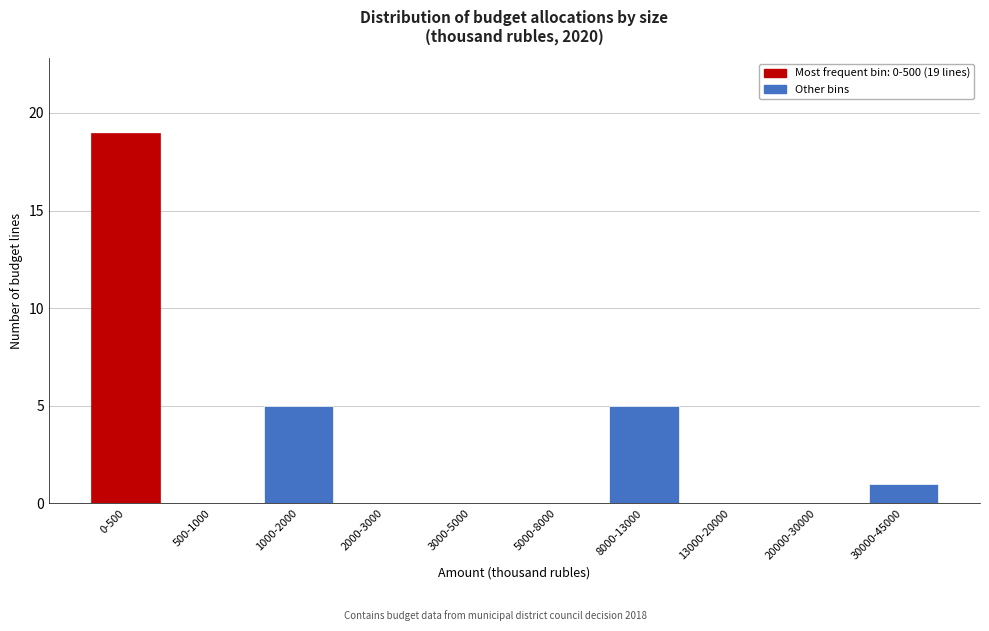

Reading left to right, extract all data points from this chart.

0-500=19	500-1000=0	1000-2000=5	2000-3000=0	3000-5000=0	5000-8000=0	8000-13000=5	13000-20000=0	20000-30000=0	30000-45000=1